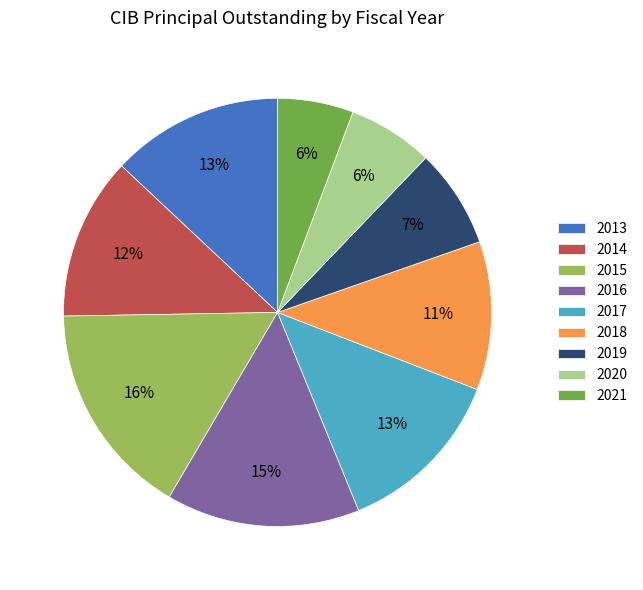

How many slices are in this pie chart?

9